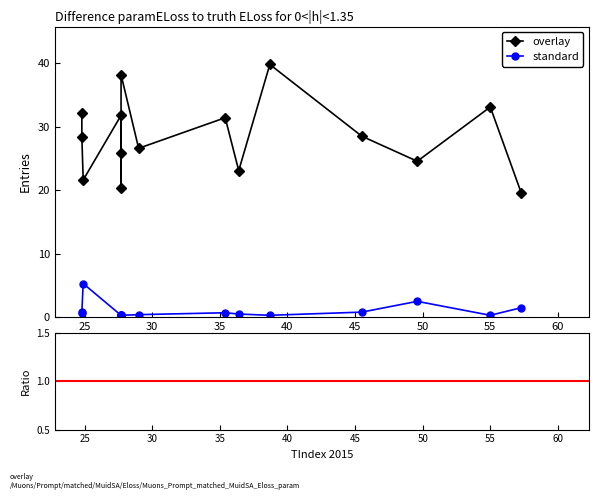

Which has a higher value, 35.4 or 24.8?

24.8